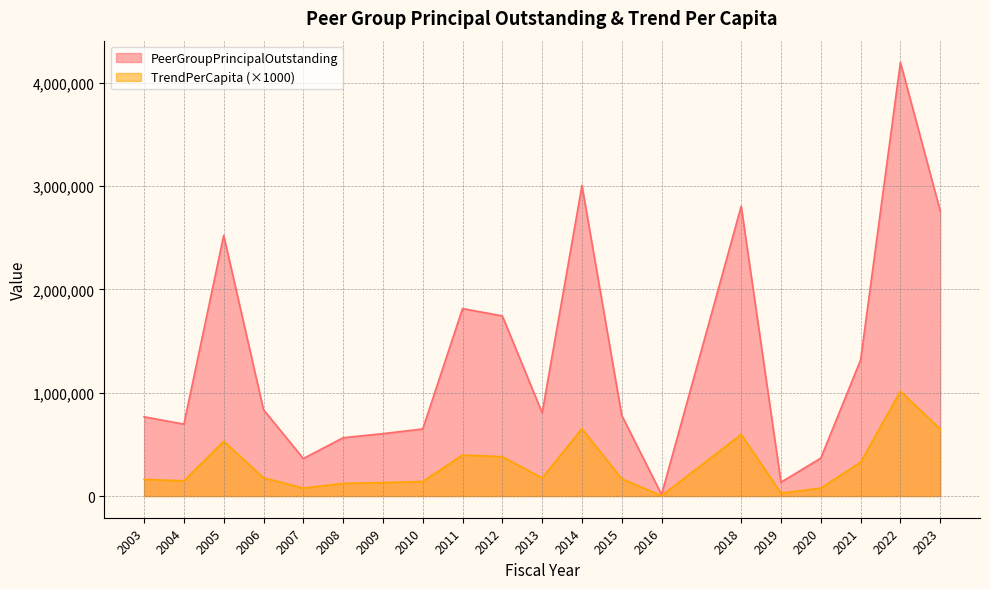

What is the value of the TrendPerCapita point at the 16th from the left?

28450.1